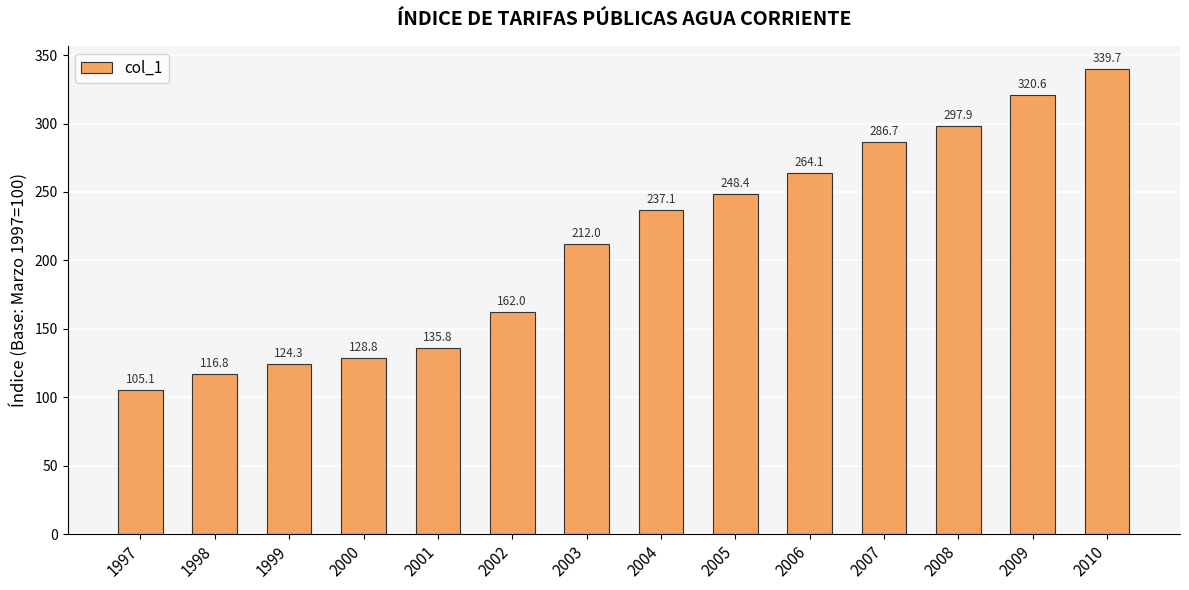

The value at 1998 is 73.4. True or false?

False